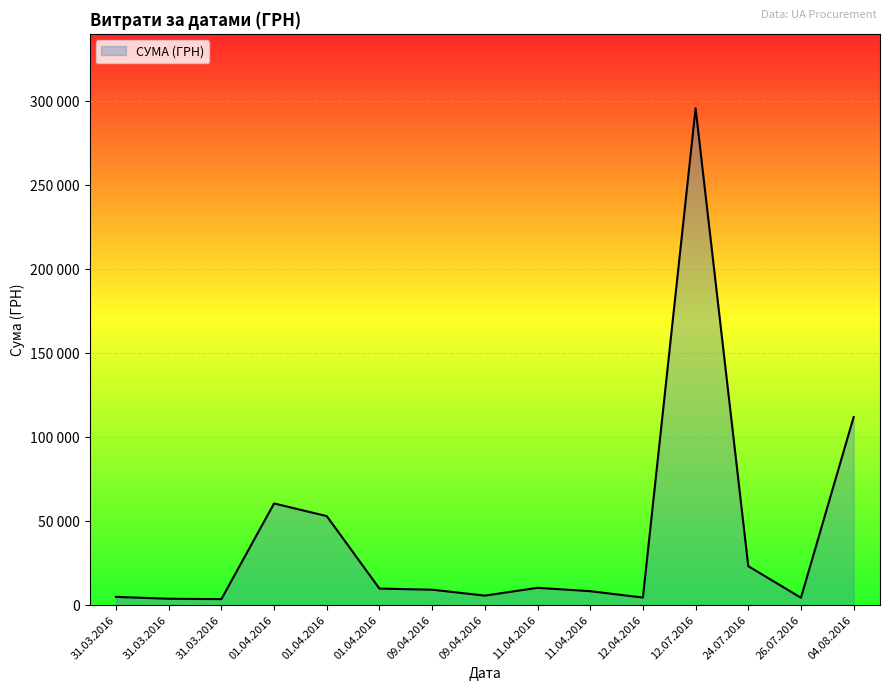

Is this an area chart (filled region under the line)?

Yes